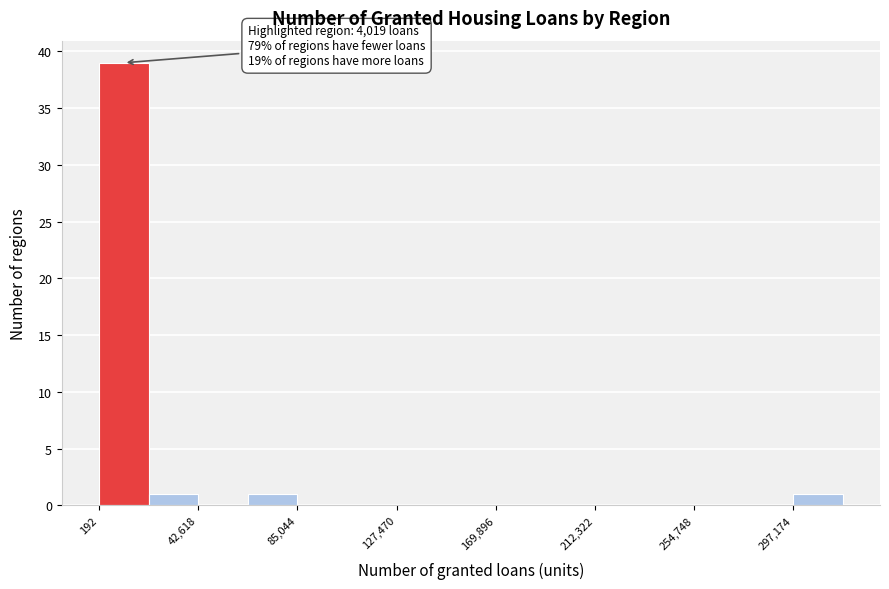

Which range on the x-axis has the tallest bar?

0 to 20000